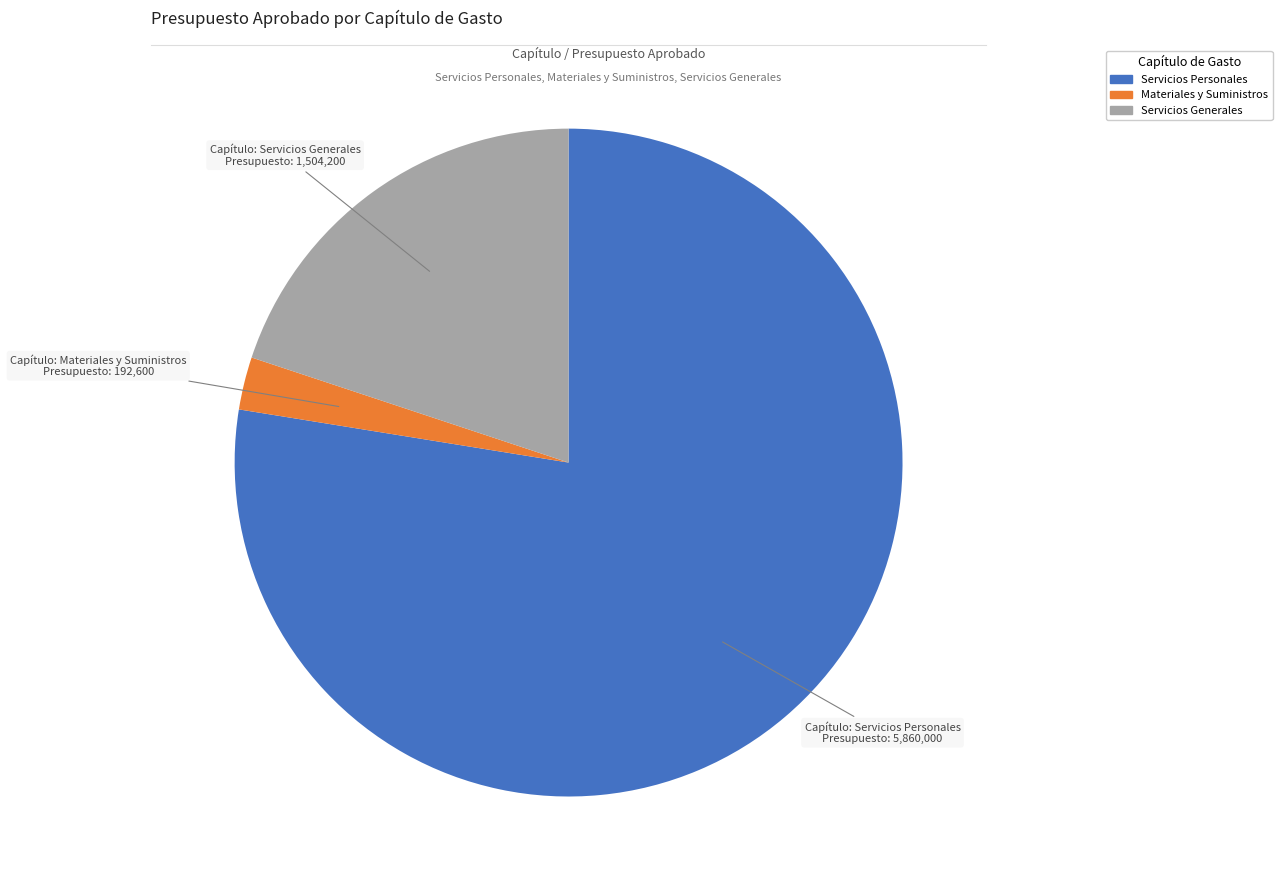

Count the number of slices in the pie.

3